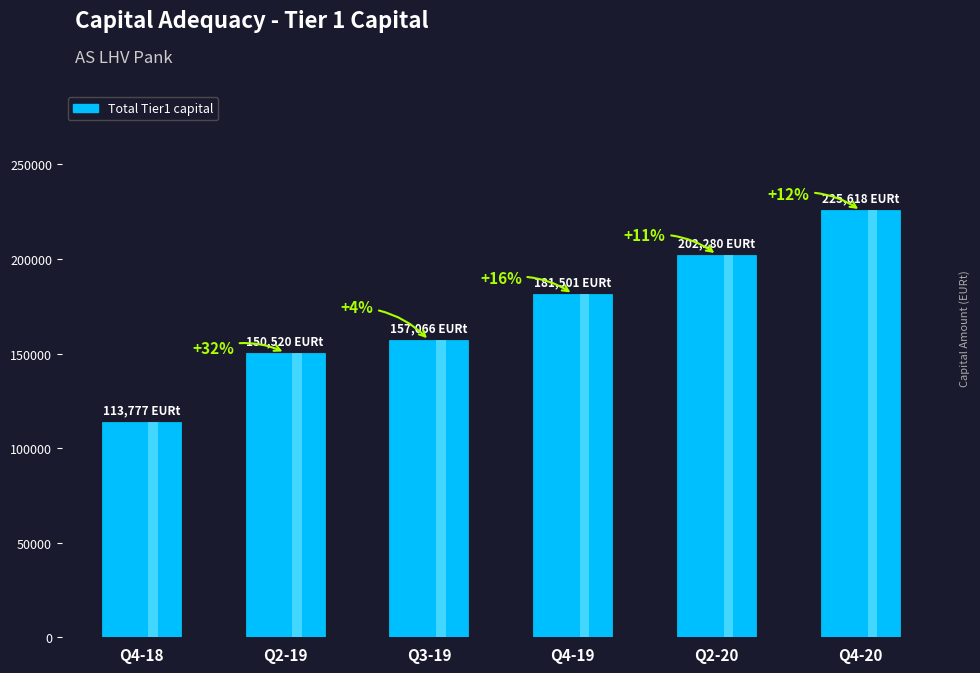

Which label corresponds to the smallest value in the chart?

Q4-18